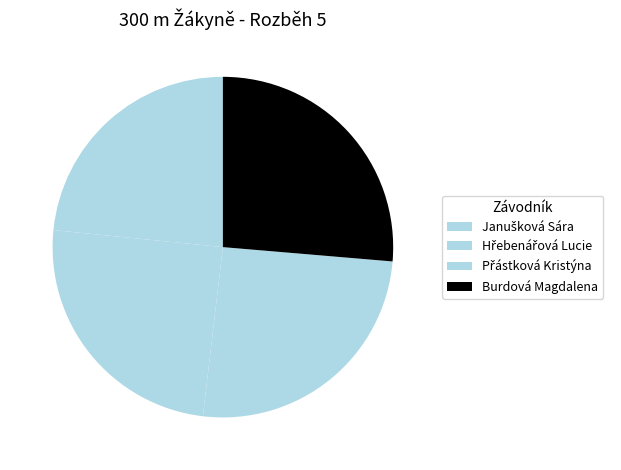

The Janušková Sára slice represents 23% of the pie. True or false?

True